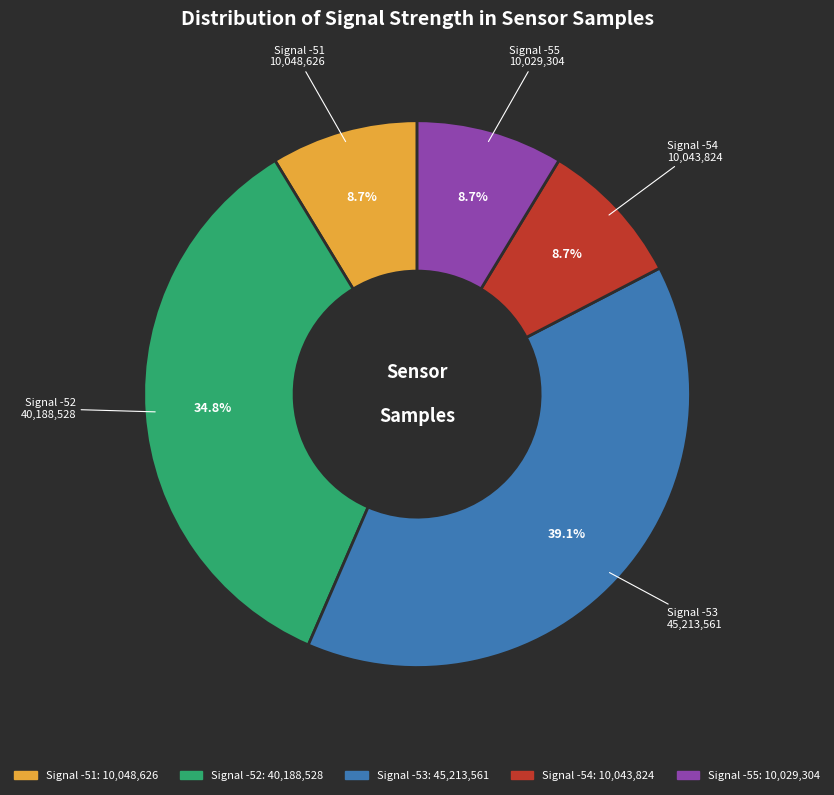

How many segments does this pie chart have?

5